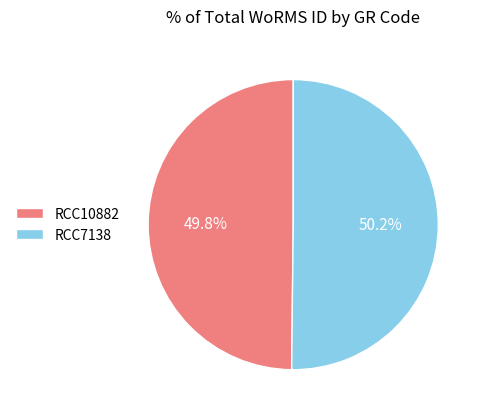

Does any single category account for the majority?

Yes